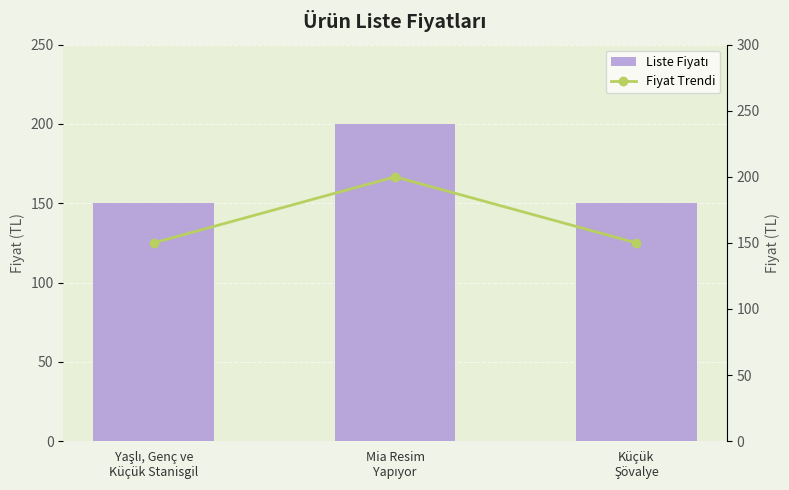

Which category has the lowest value across all series?

Yaşlı, Genç ve
Küçük Stanisgil